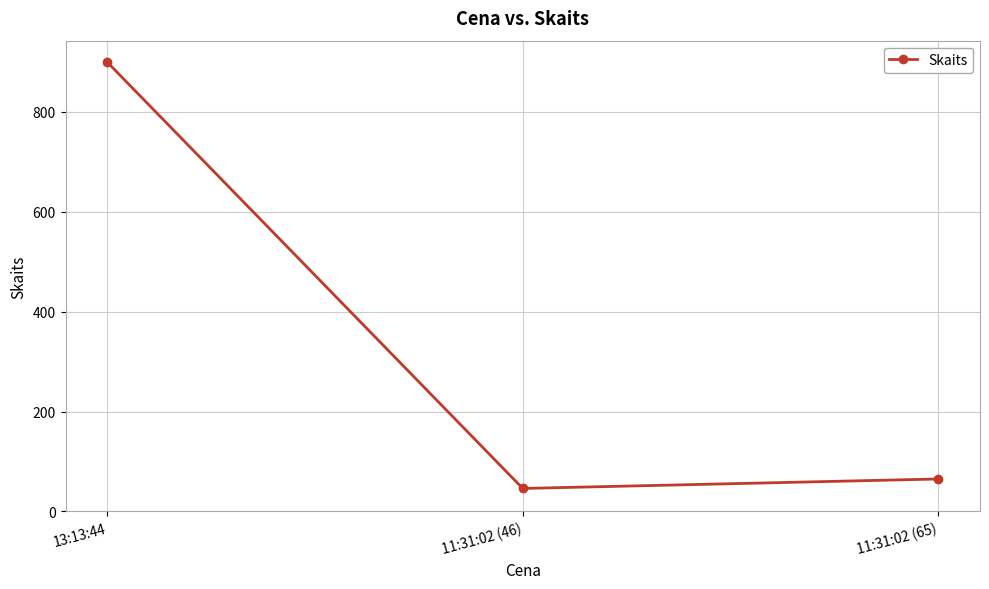

Reading left to right, transcribe all the data shown in this chart.

13:13:44=900	11:31:02 (46)=46	11:31:02 (65)=65